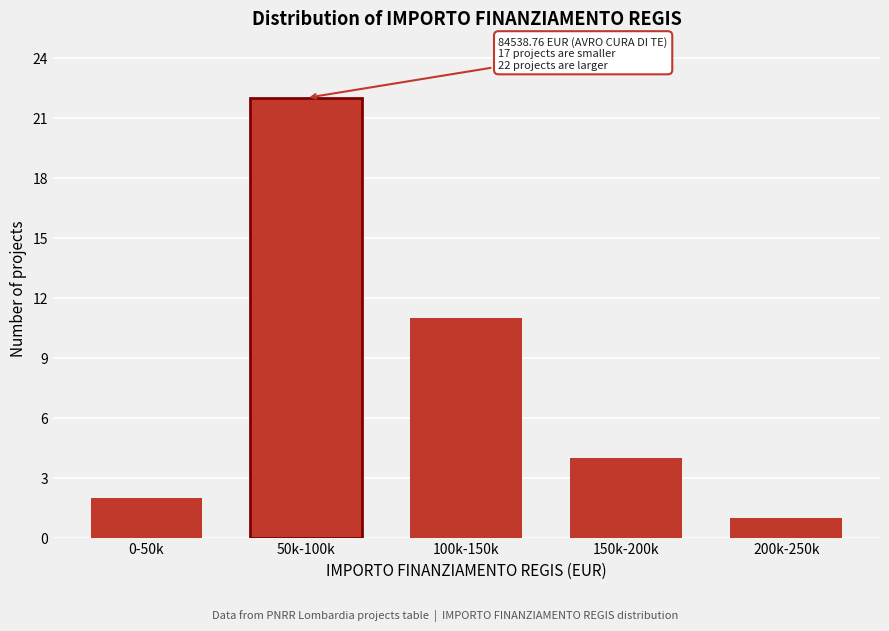

Reading left to right, extract all data points from this chart.

2	22	11	4	1